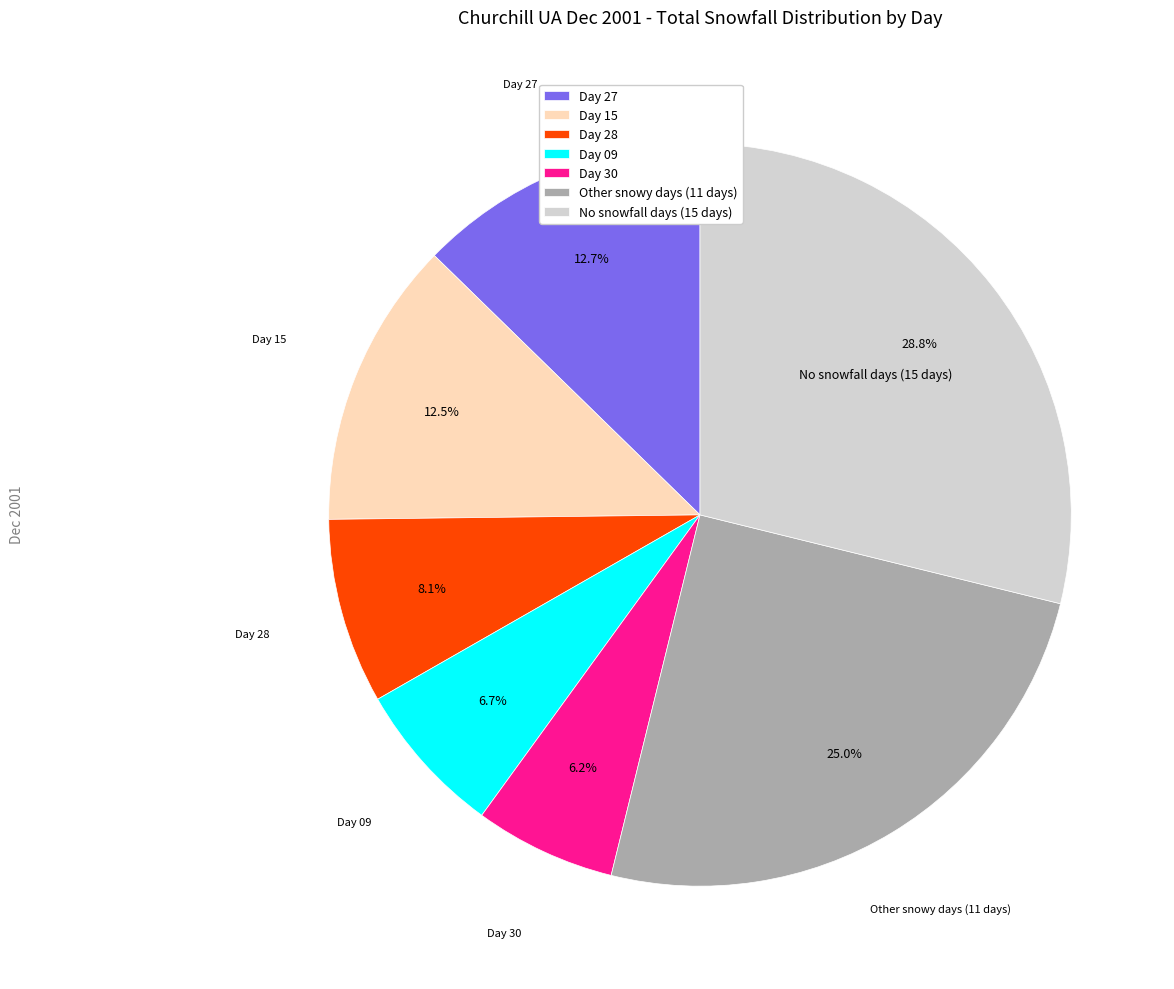

Combined, what portion of the pie is Day 27 and No snowfall days (15 days)?

41.5%